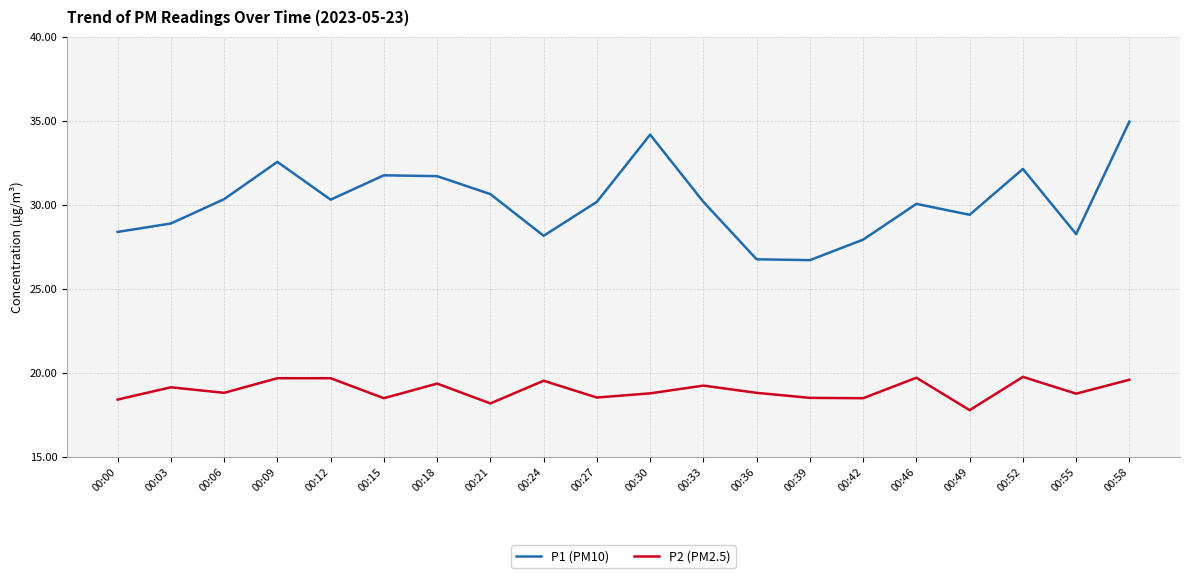

What is the total value across all series at 00:06?

49.1